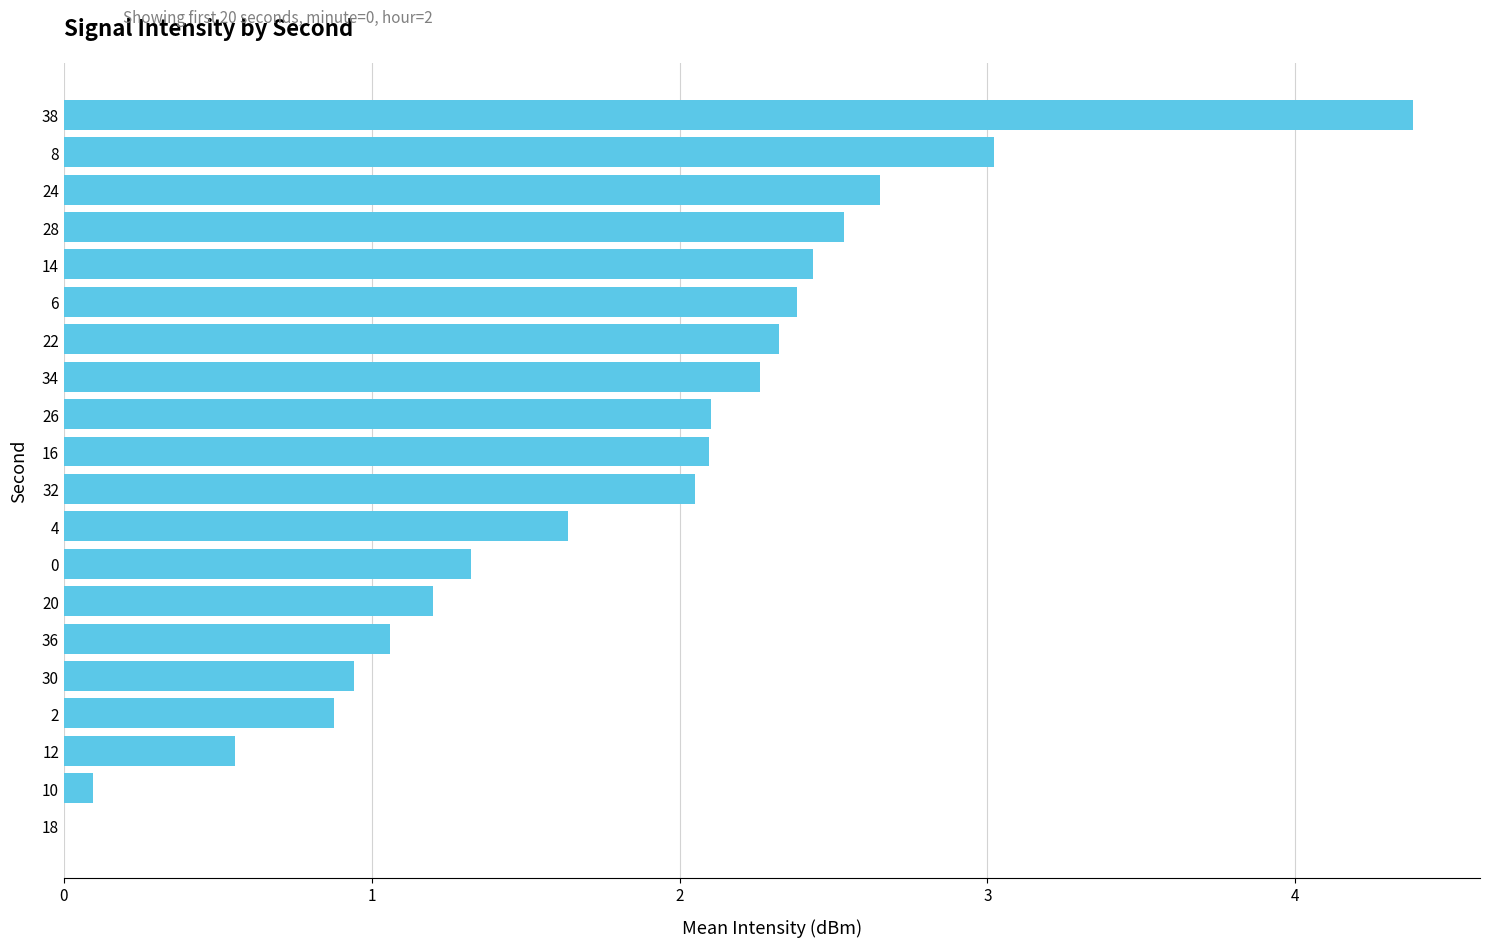

Approximately how many times larger is the value at 2 compared to 34?

0.4